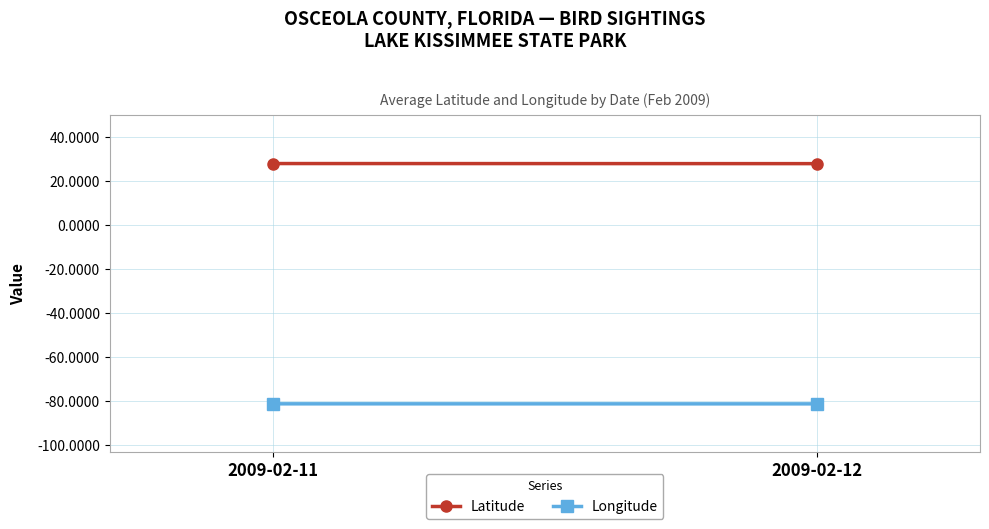

Which series has the largest total across all categories?

Latitude